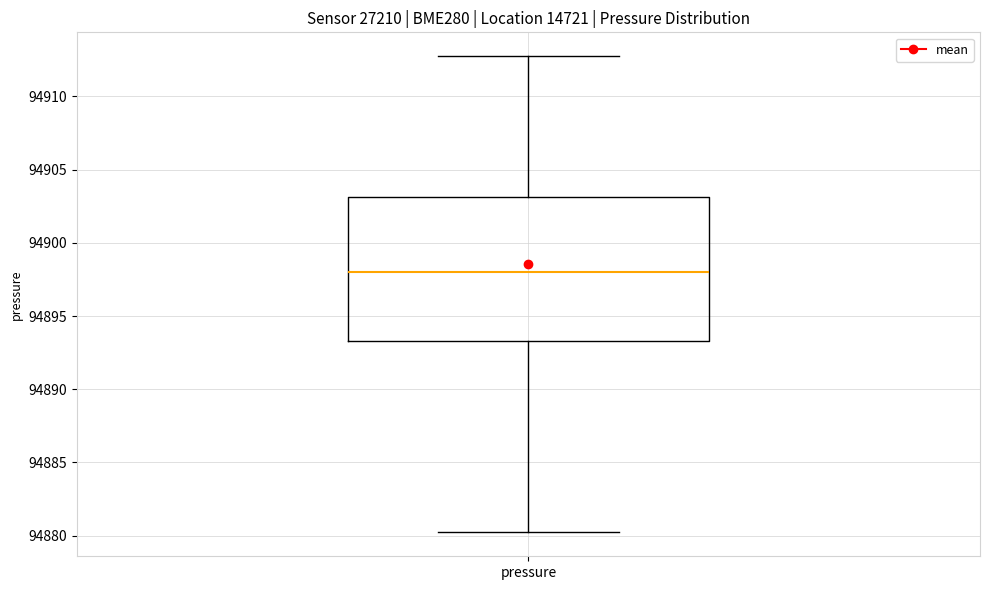

Where is the lower edge of the box for pressure on the y-axis? The values are not printed on the chart, so give them approximately, as read against the axis.

94893.5